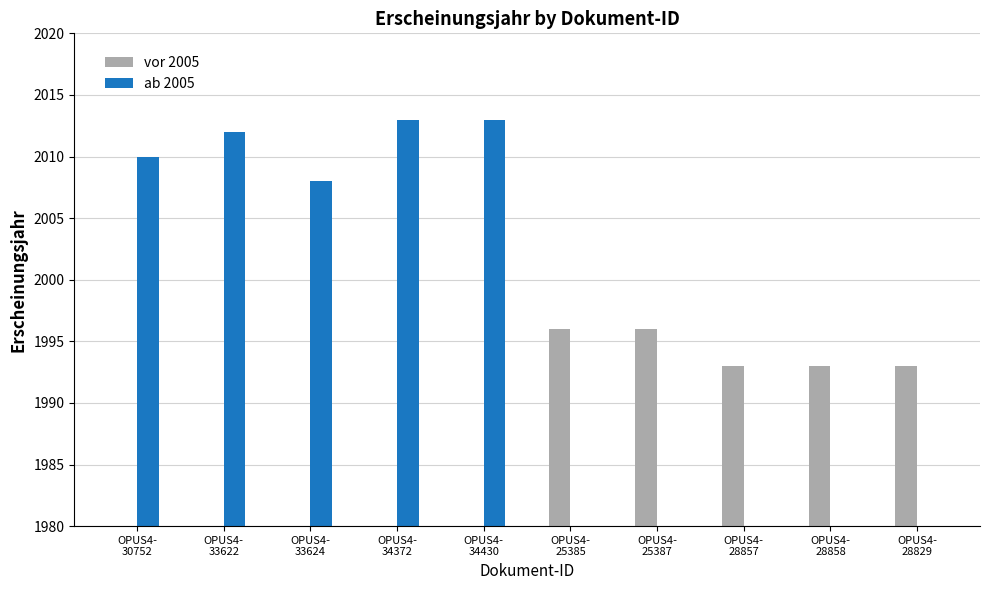

True or false: vor 2005 has a value of 1993 at OPUS4-
28857.

True